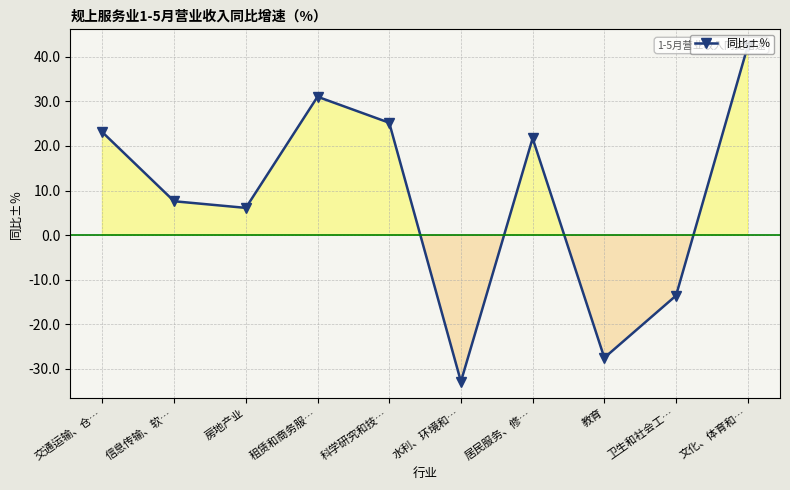

How many points are higher than both their immediate neighbors (excluding endpoints)?

2